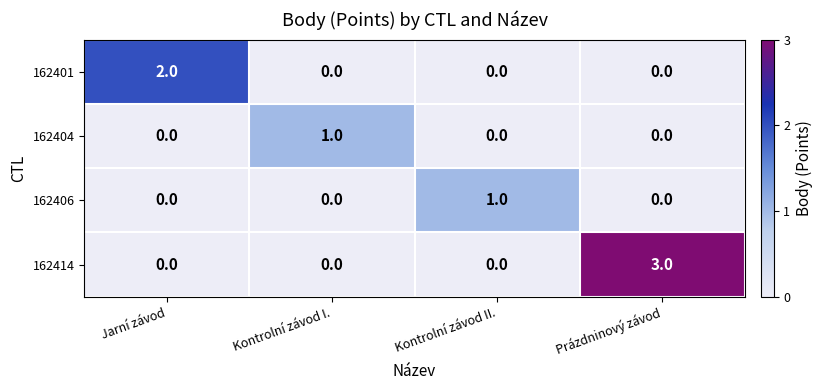

Which series has the widest spread of values?

162414